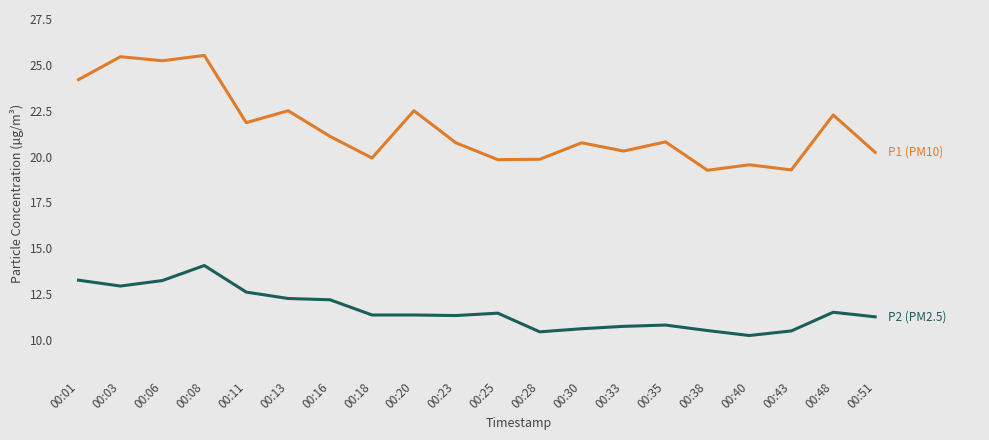

What is the smallest value displayed?

10.2